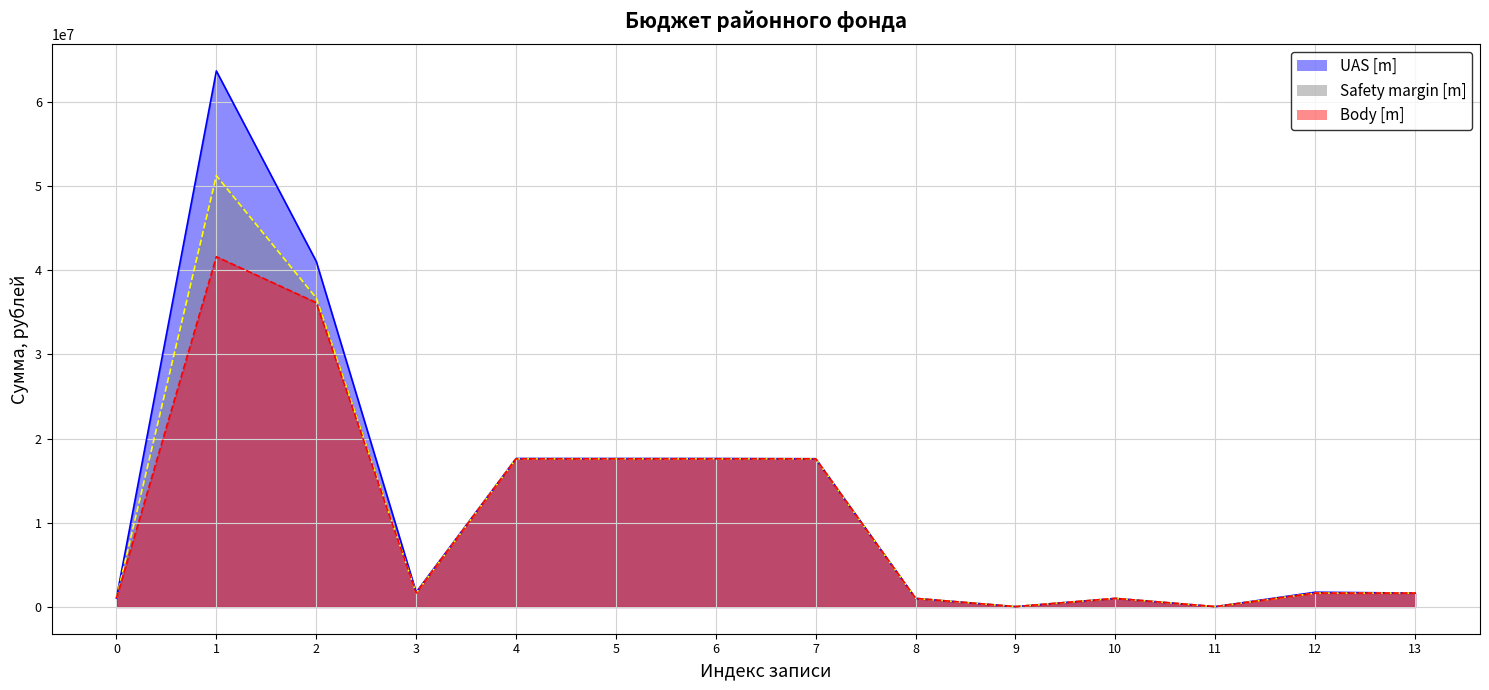

Reading left to right, extract all data points from this chart.

UAS [m]: 0=1052000.0	1=63656682.9	2=41043457.2	3=1742444.8	4=17628043.5	5=17628043.5	6=17628043.5	7=17600084.5	8=1014785.3	9=37214.7	10=1014785.3	11=37214.7	12=1742444.8	13=1644394.8
Safety margin [m]: 0=1052000.0	1=51219294.6	2=36694444.6	3=1644394.8	4=17598134.5	5=17598134.5	6=17598134.5	7=17598134.5	8=1014785.3	9=37214.7	10=1014785.3	11=37214.7	12=1644394.8	13=1644394.8
Body [m]: 0=1052000.0	1=41597840.2	2=36138980.2	3=1644394.8	4=17592985.0	5=17592985.0	6=17592985.0	7=17592985.0	8=1014785.3	9=37214.7	10=1014785.3	11=37214.7	12=1644394.8	13=1644394.8